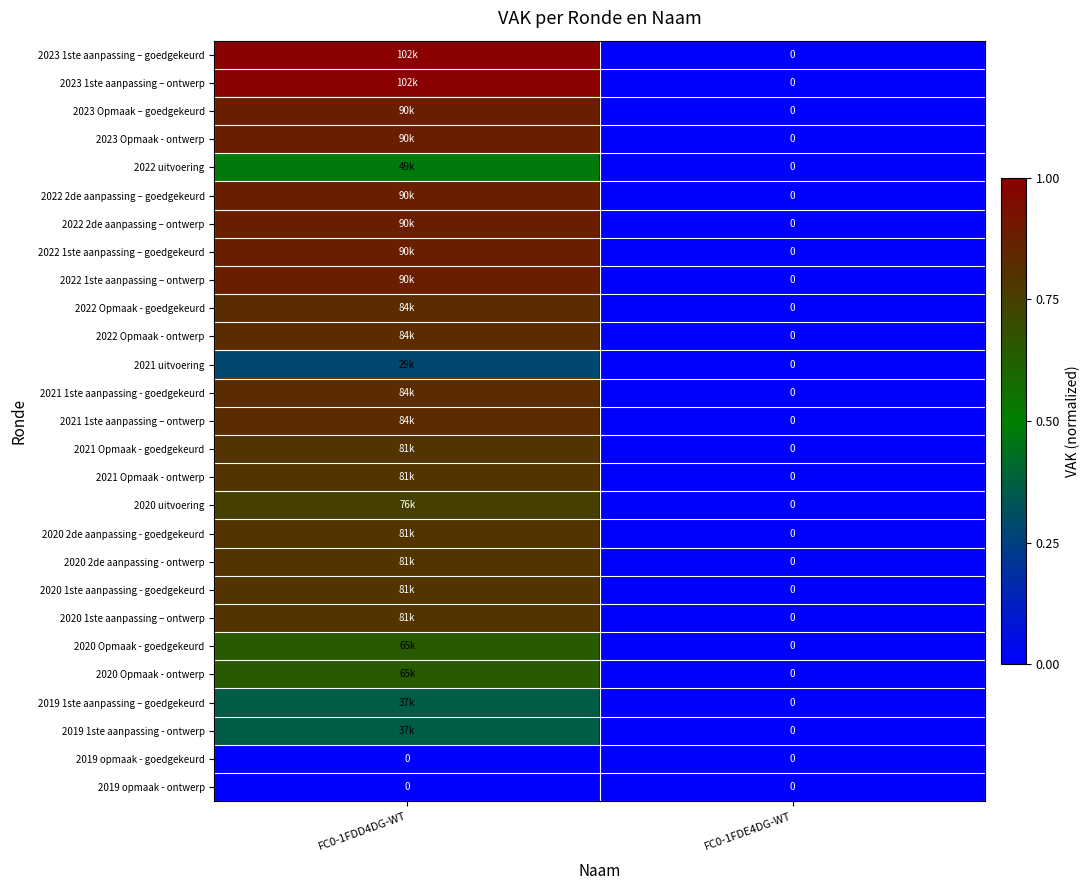

Is it true that 2019 1ste aanpassing – goedgekeurd equals 0.0 at FC0-1FDE4DG-WT?

True